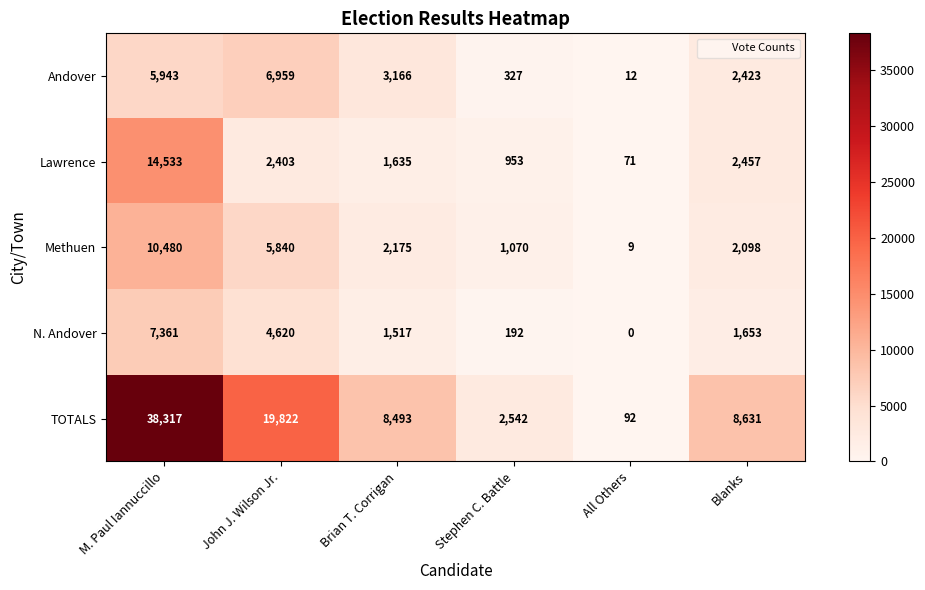

The value of Lawrence at John J. Wilson Jr. is 3566. True or false?

False